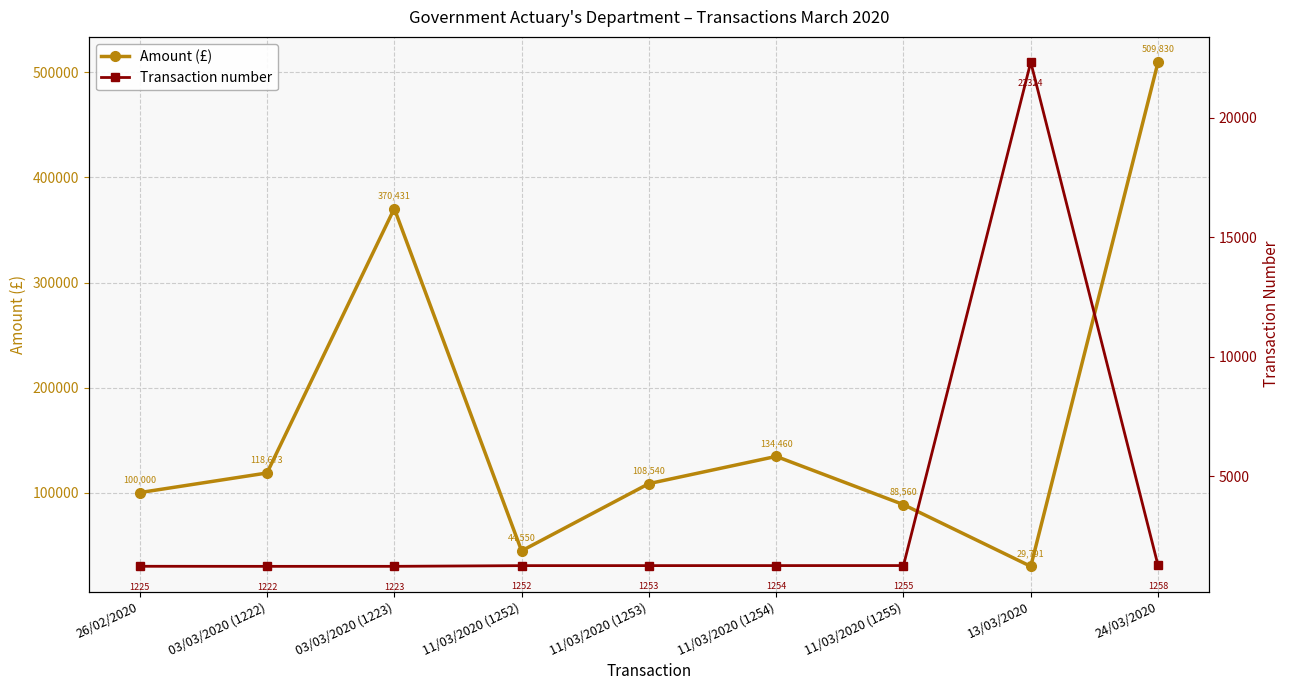

List the series in order of their overall mean, lowest first.

Transaction number, Amount (£)